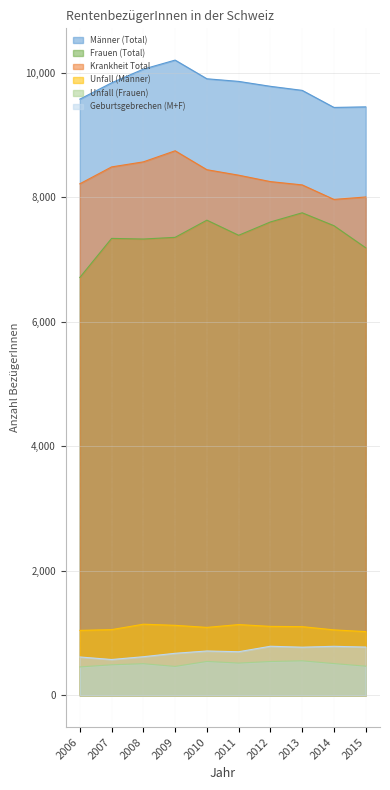

True or false: Unfall (Frauen) has more than 0 interior local peaks.

True